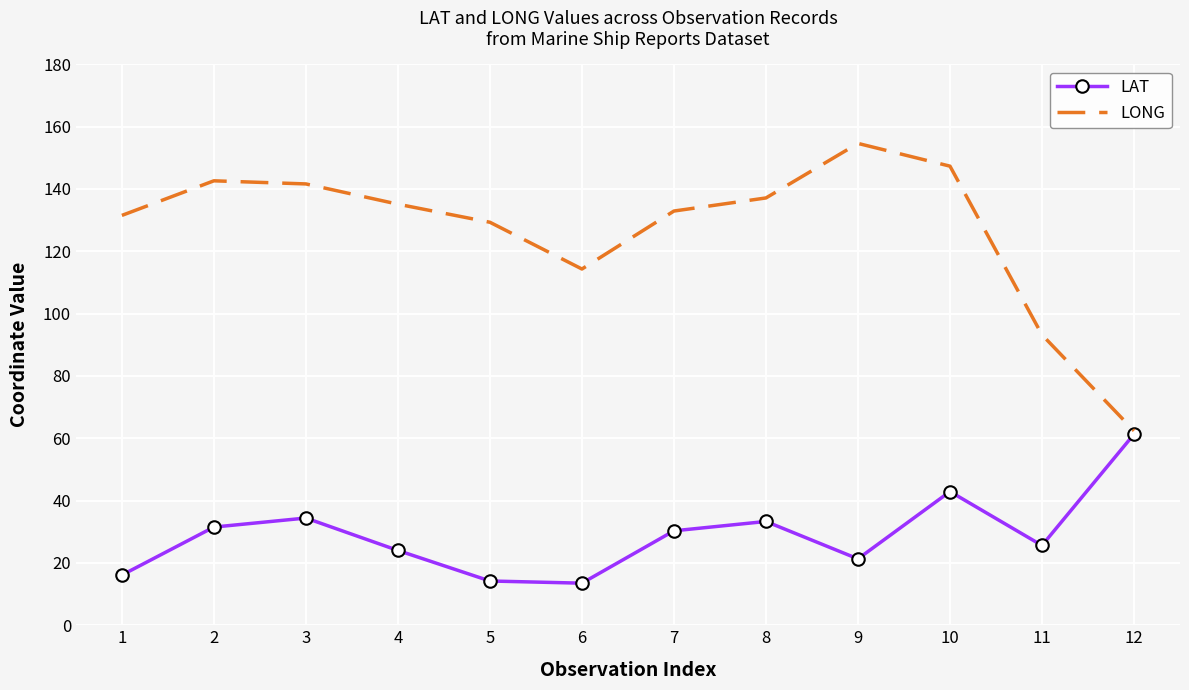

Which category has the highest value across all series?

9